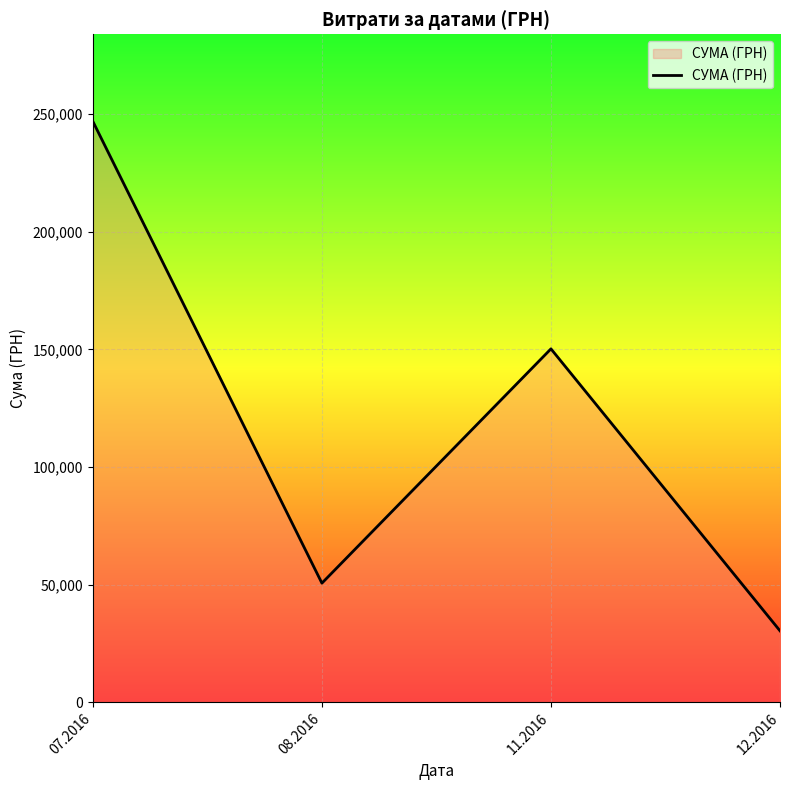

Rank the categories by value from highest to lowest.

07.2016, 11.2016, 08.2016, 12.2016